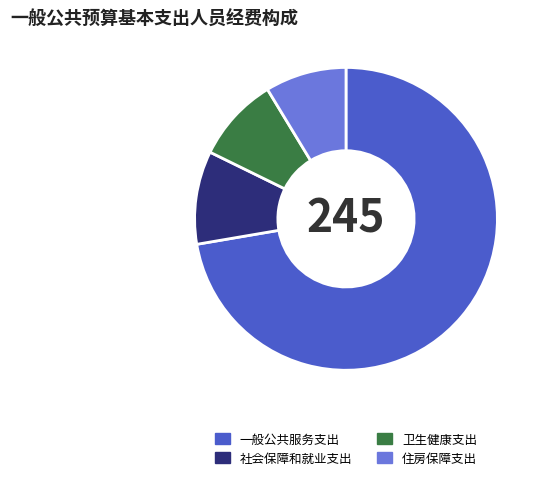

Is it true that 卫生健康支出 is 9% of the pie?

True